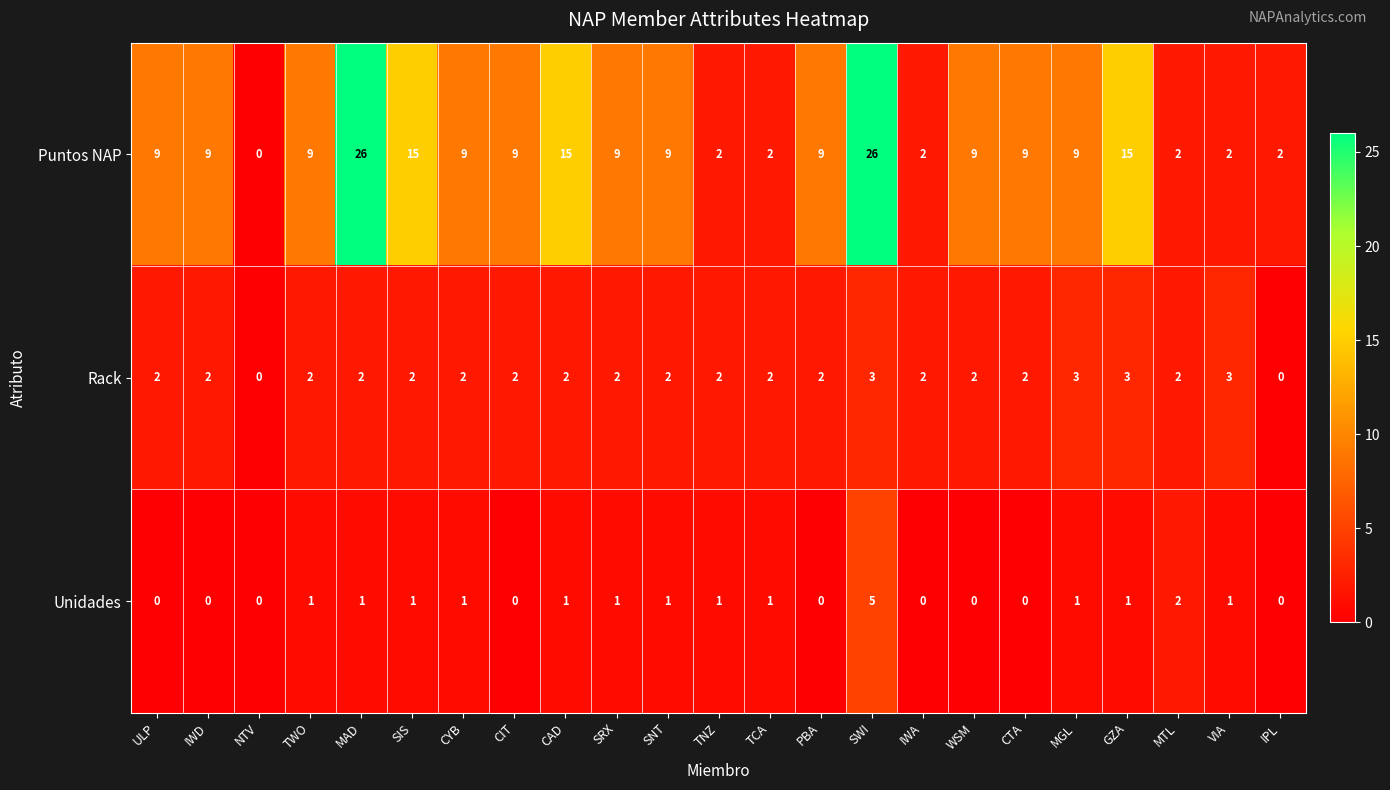

Which series changed the most between TWO and IPL?

Puntos NAP